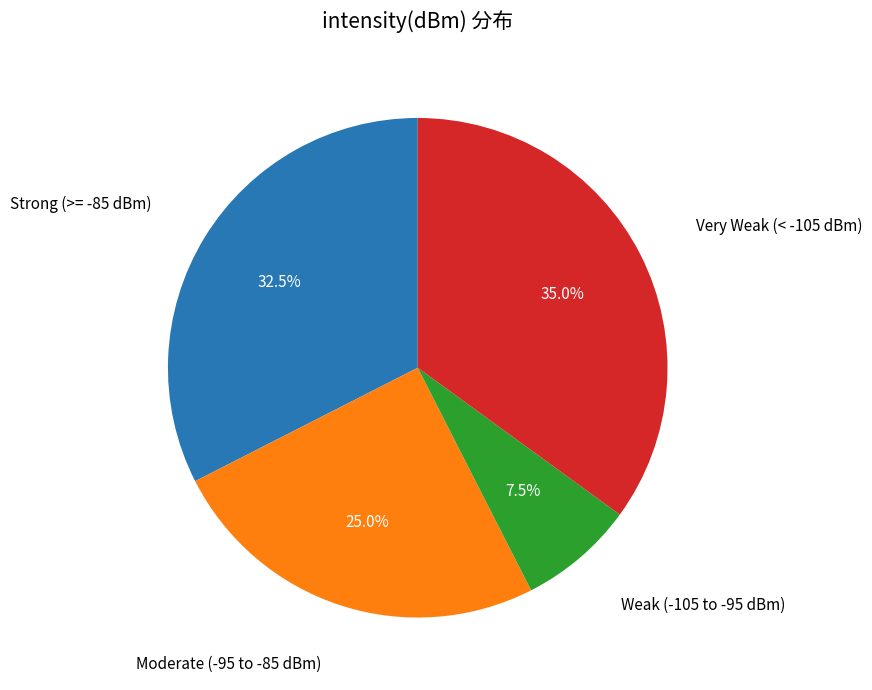

Is there any slice that represents more than half of the pie?

No